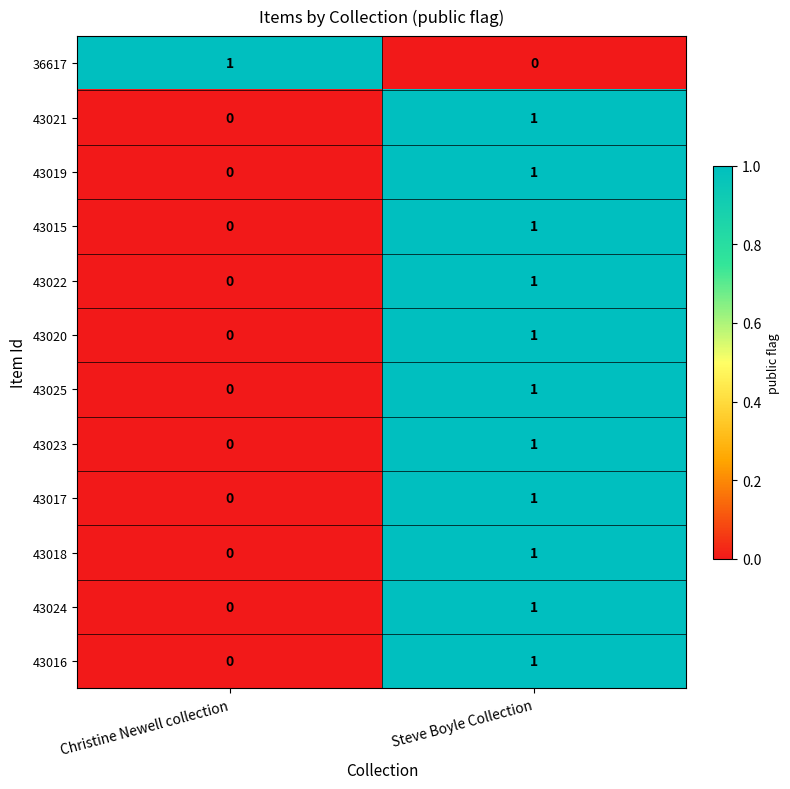

Which category has the lowest value in the 43020 series?

Christine Newell collection